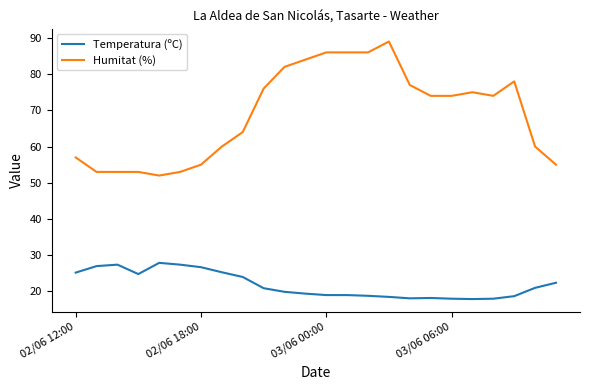

What is the difference between the second highest and second lowest values in the Temperatura (ºC) series?

9.4